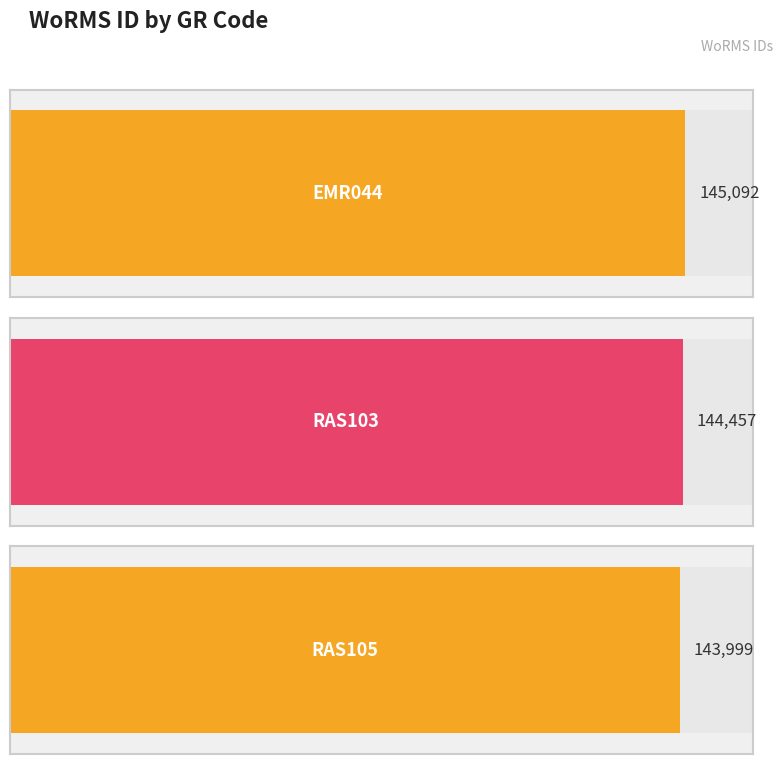

Rank the categories by value from lowest to highest.

RAS105, RAS103, EMR044